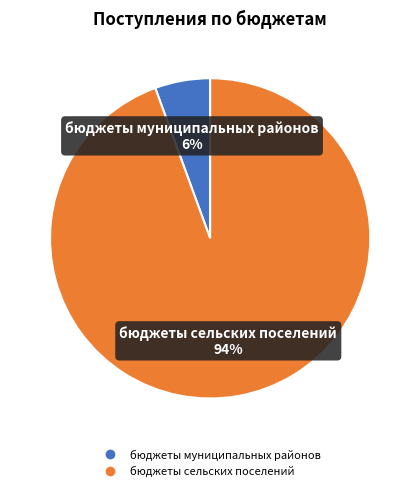

Is бюджеты сельских поселений the majority of the pie?

Yes